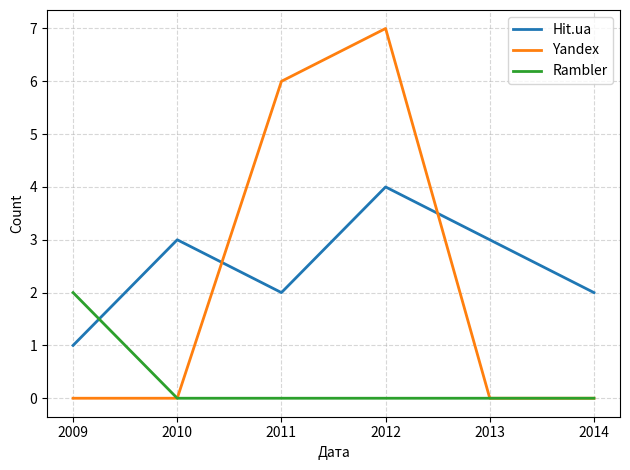

What are all the series names shown in the legend?

Hit.ua, Yandex, Rambler